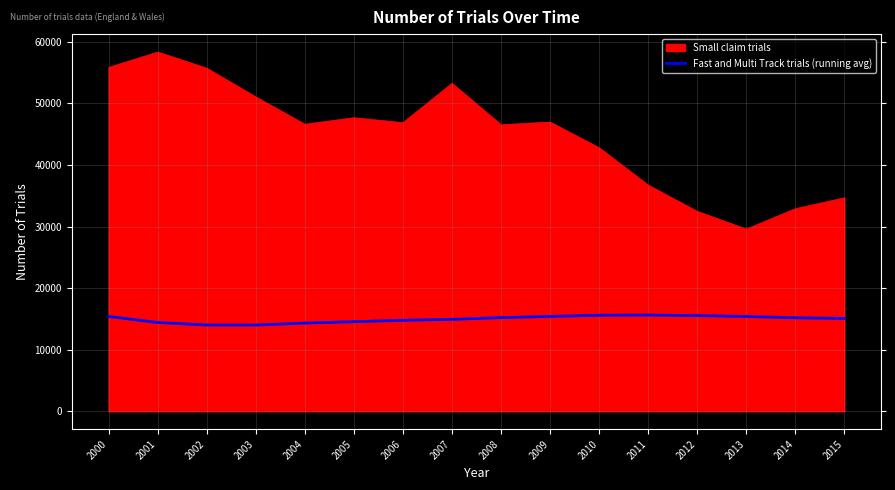

List the series in order of their peak value, highest first.

Small claim trials, Fast and Multi Track trials (running avg)